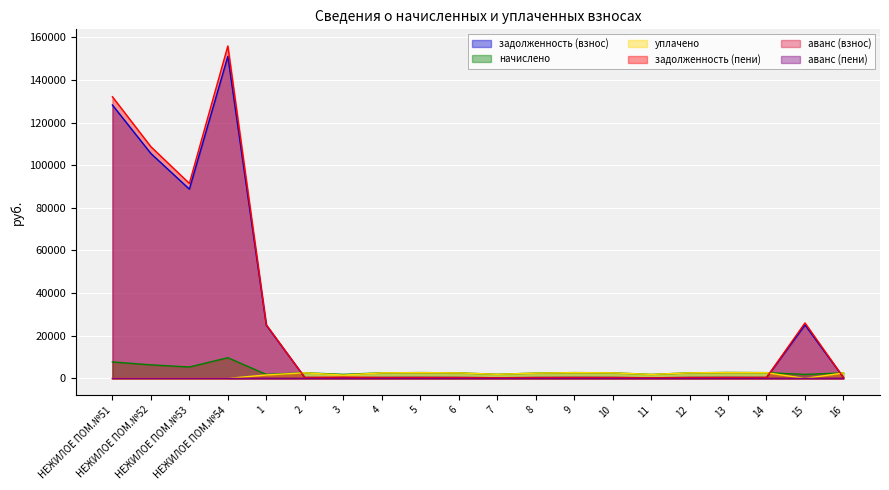

The value of начислено at НЕЖИЛОЕ ПОМ.№51 is 11700.3. True or false?

False